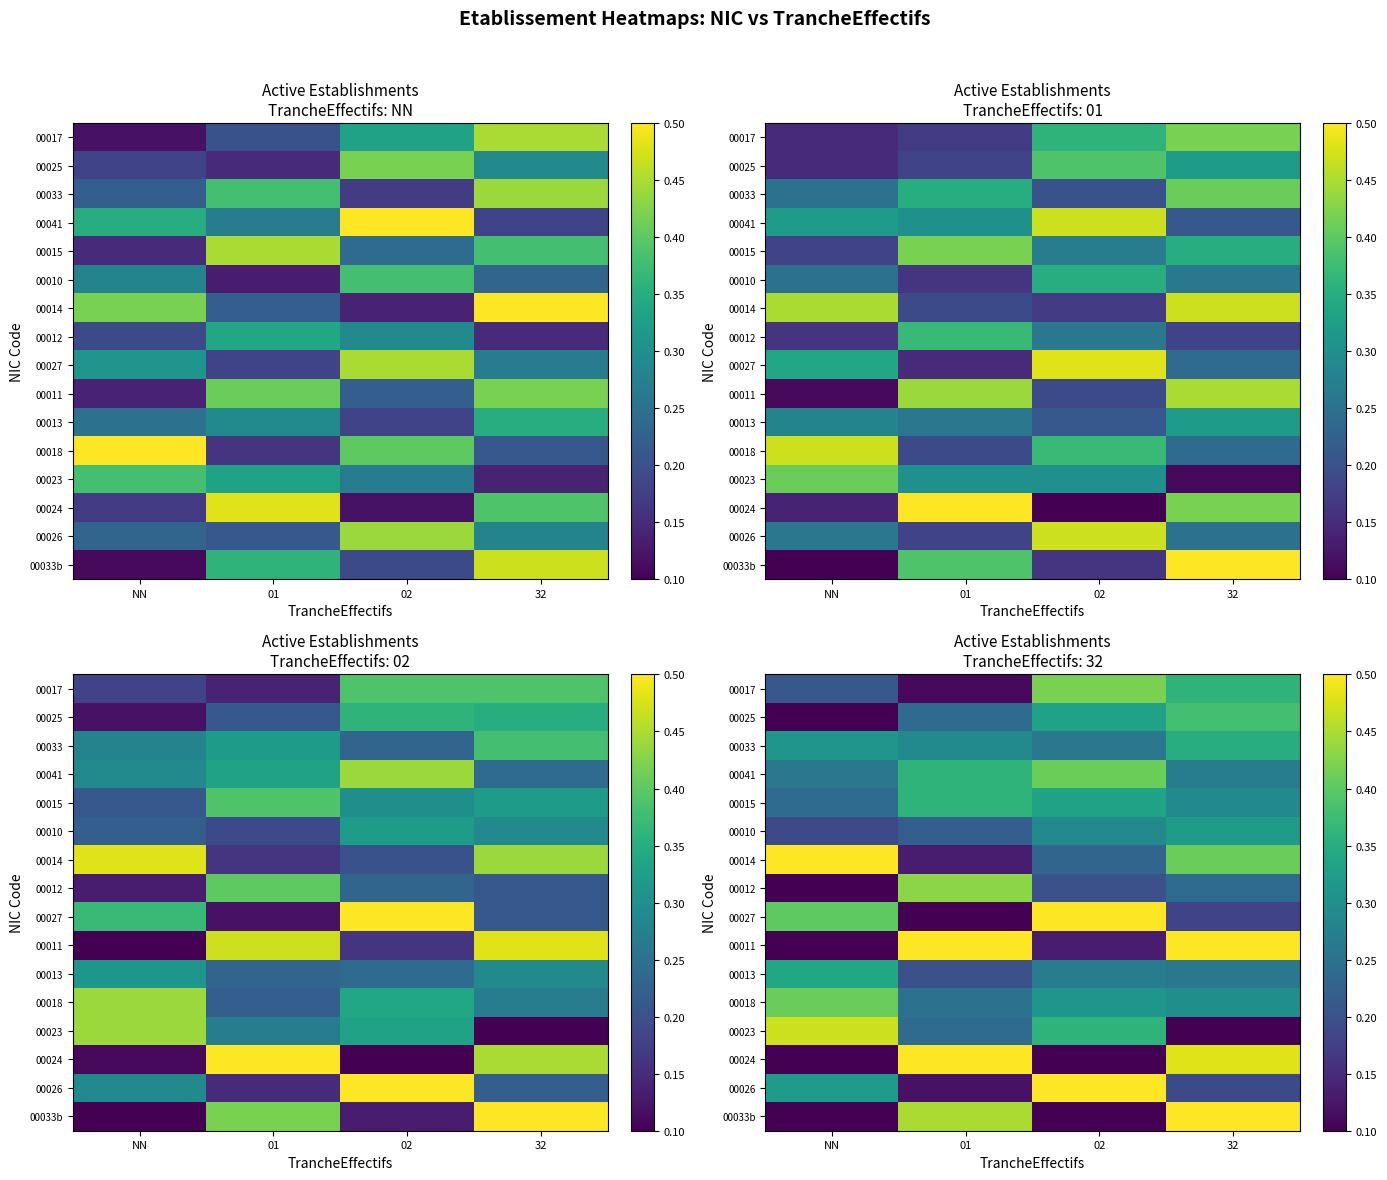

Count the 00017 values in the range 0 to 1.

4